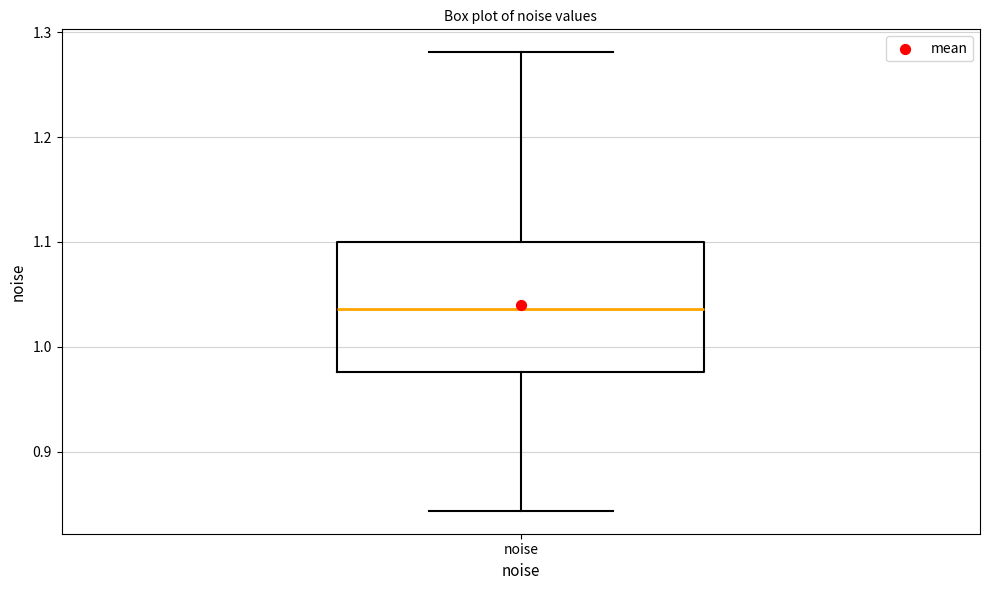

Where does the median line of the box for noise sit on the y-axis? The values are not printed on the chart, so give them approximately, as read against the axis.

1.04